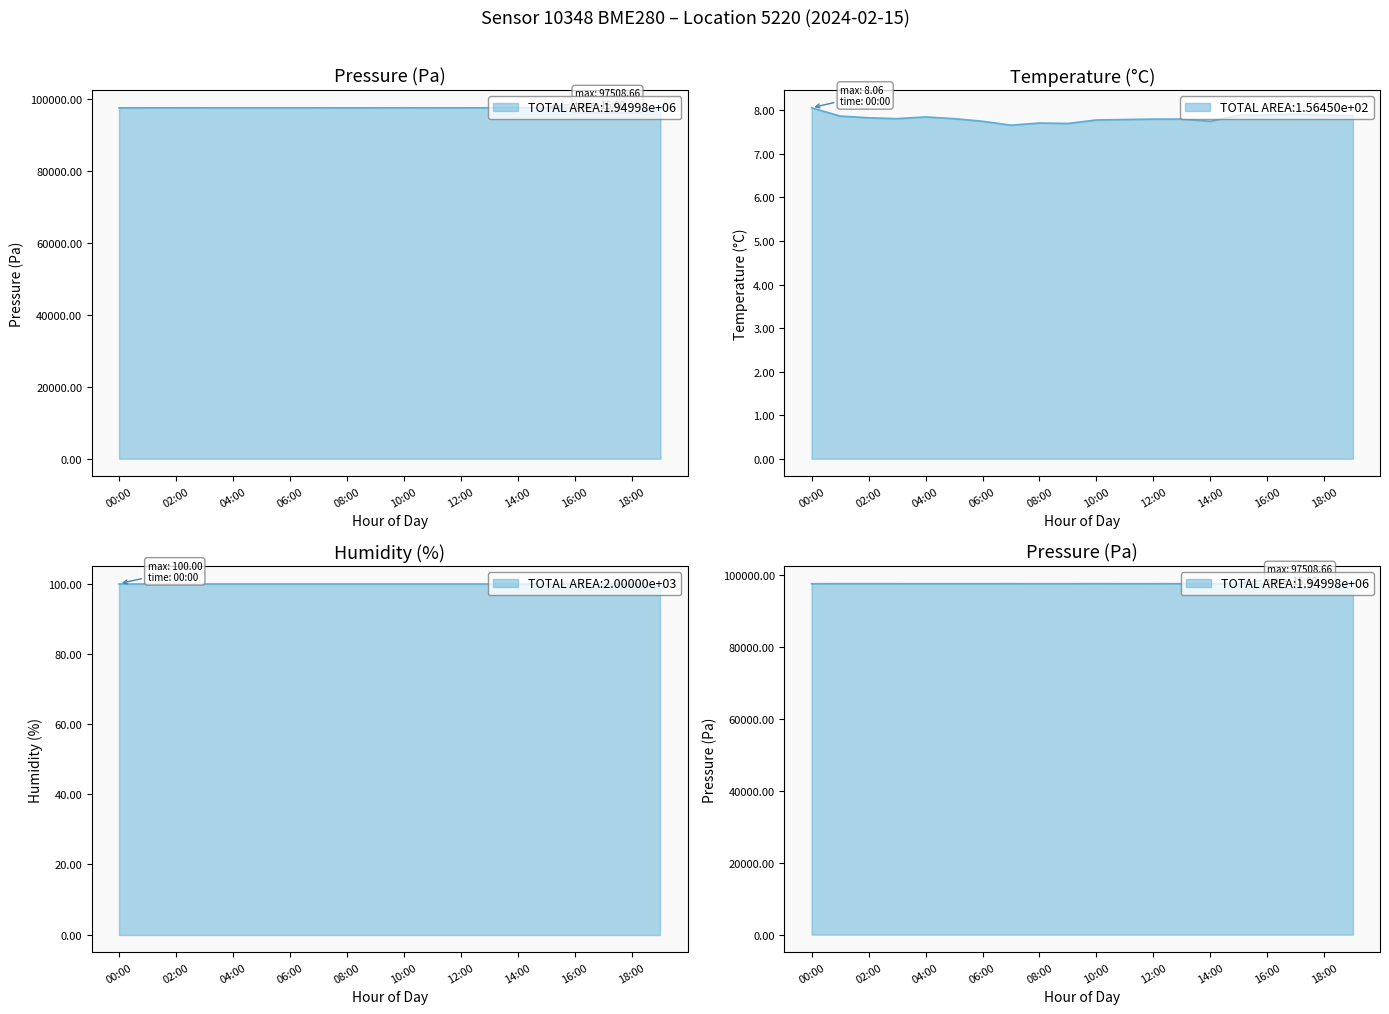

True or false: temperature and pressure intersect in this chart.

False